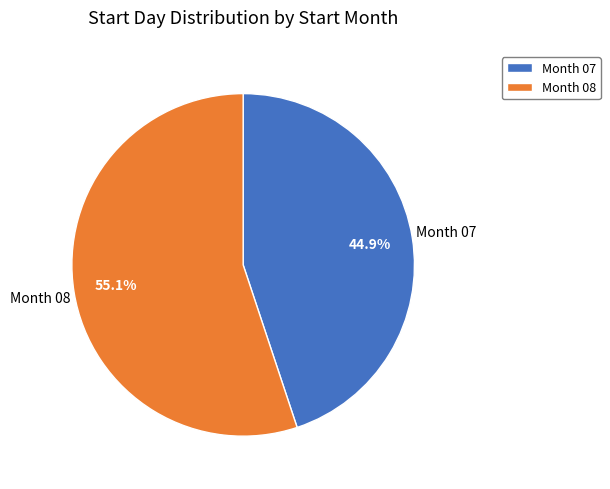

What is the ratio of the value at Month 07 to the value at Month 08?

0.8